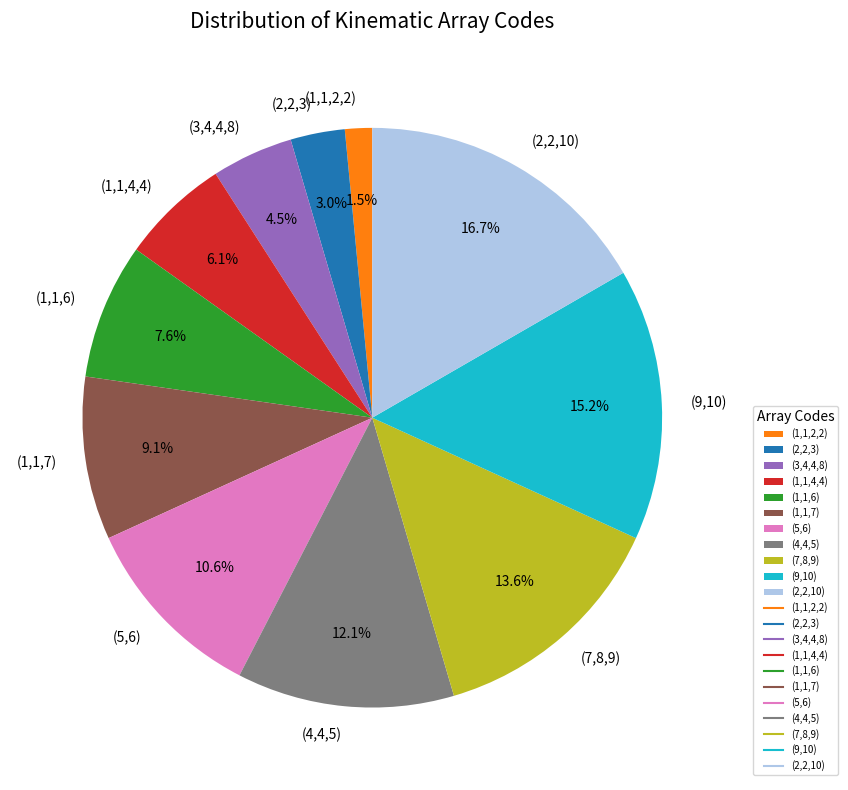

Count the number of slices in the pie.

11